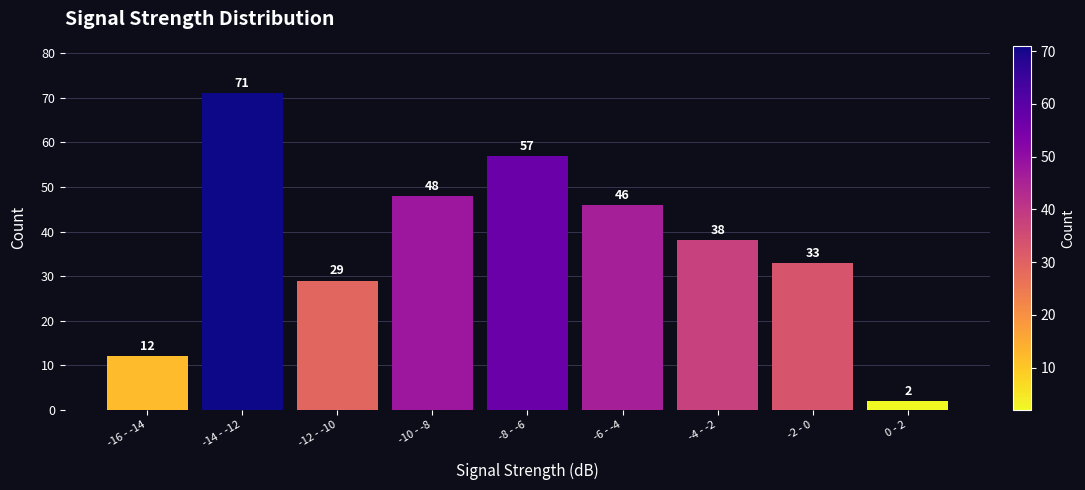

Reading left to right, extract all data points from this chart.

12	71	29	48	57	46	38	33	2